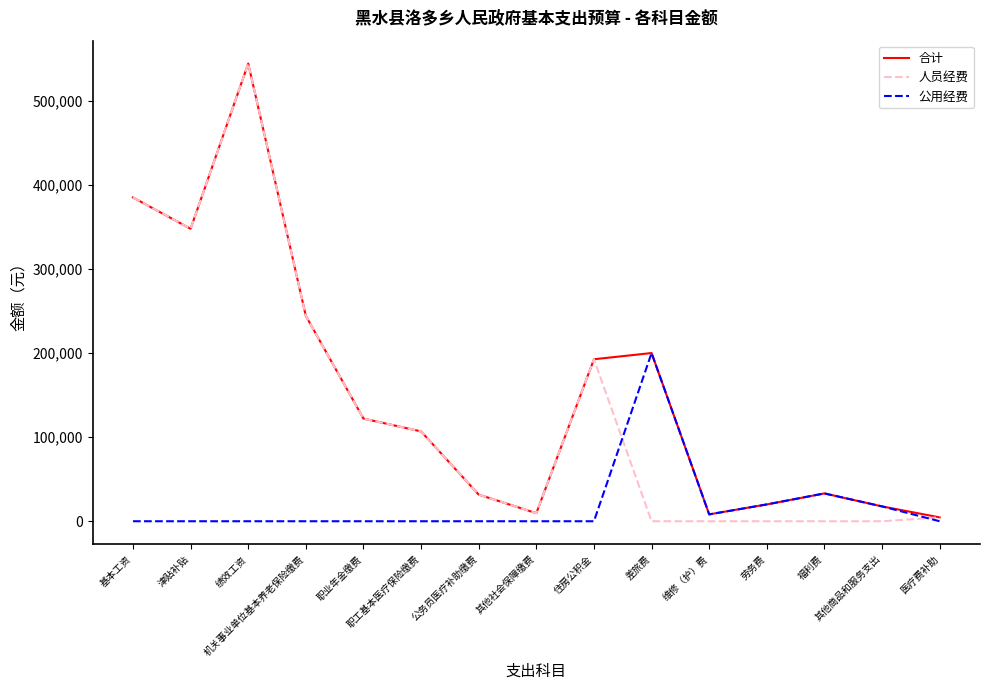

What is the difference between the maximum and second lowest values in the 公用经费 series?

200000.0